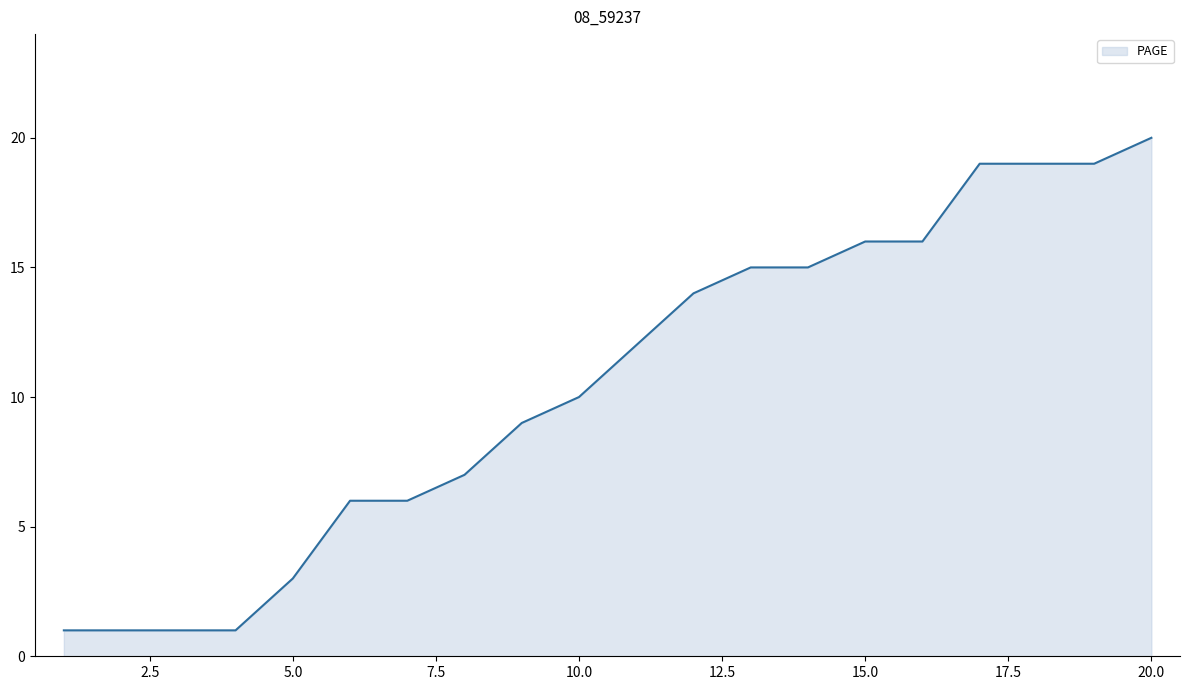

Does the chart have visible grid lines?

No